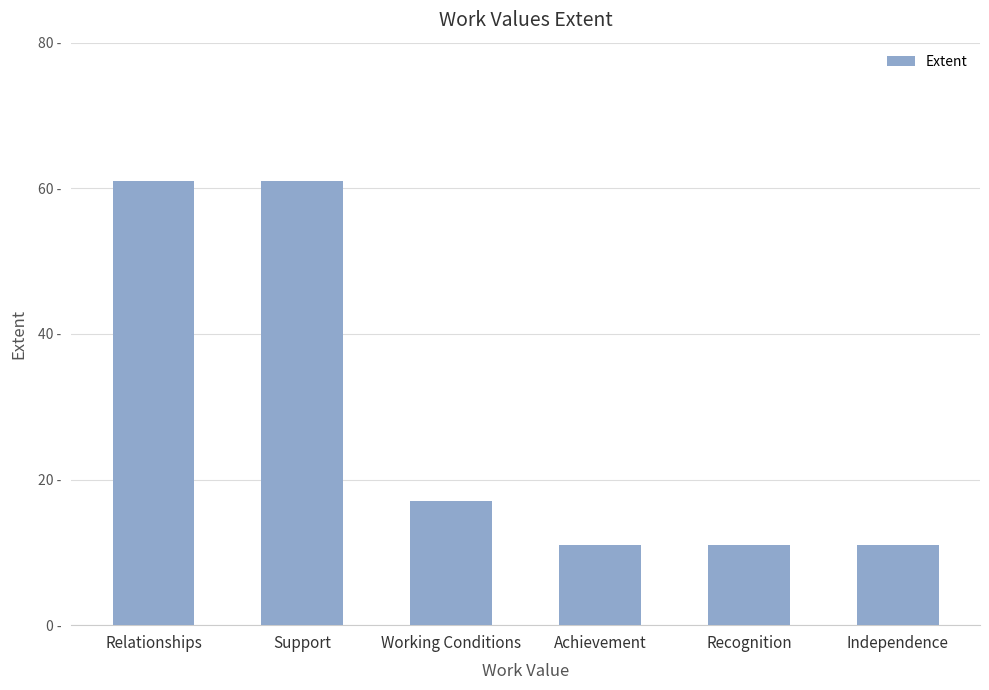

What is the greatest value displayed?

61